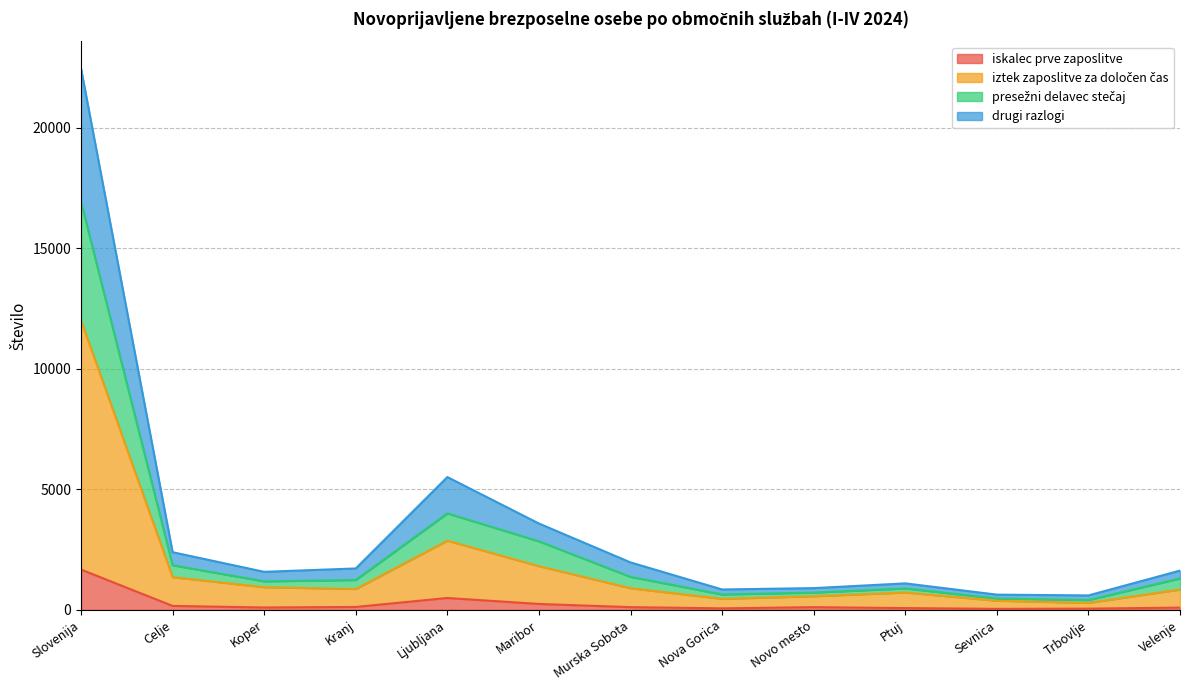

Between Ljubljana and Kranj, which is larger?

Ljubljana